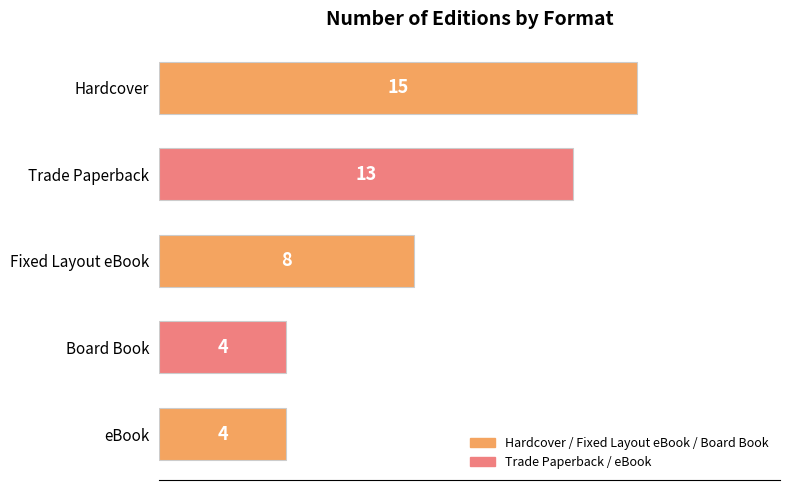

What is the sum of the values at Trade Paperback and Board Book?

17